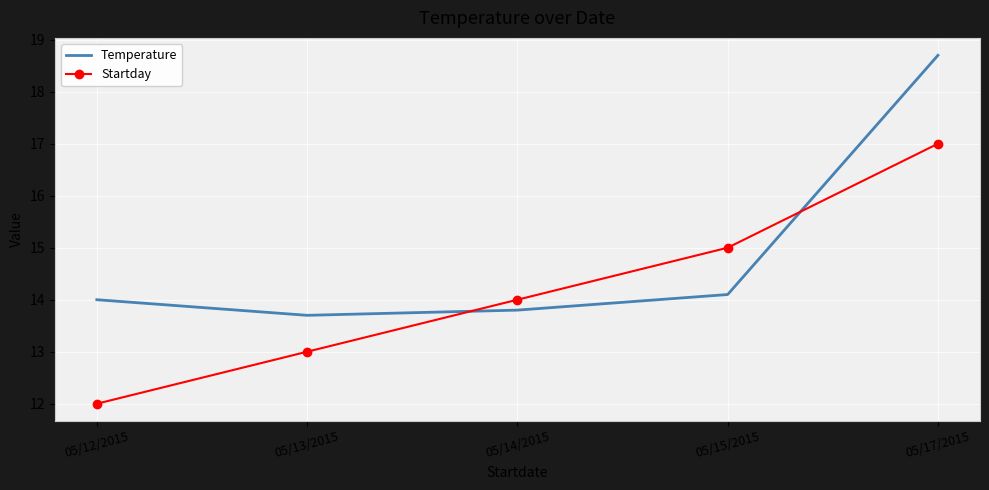

What is the total value across all series at 05/15/2015?

29.1